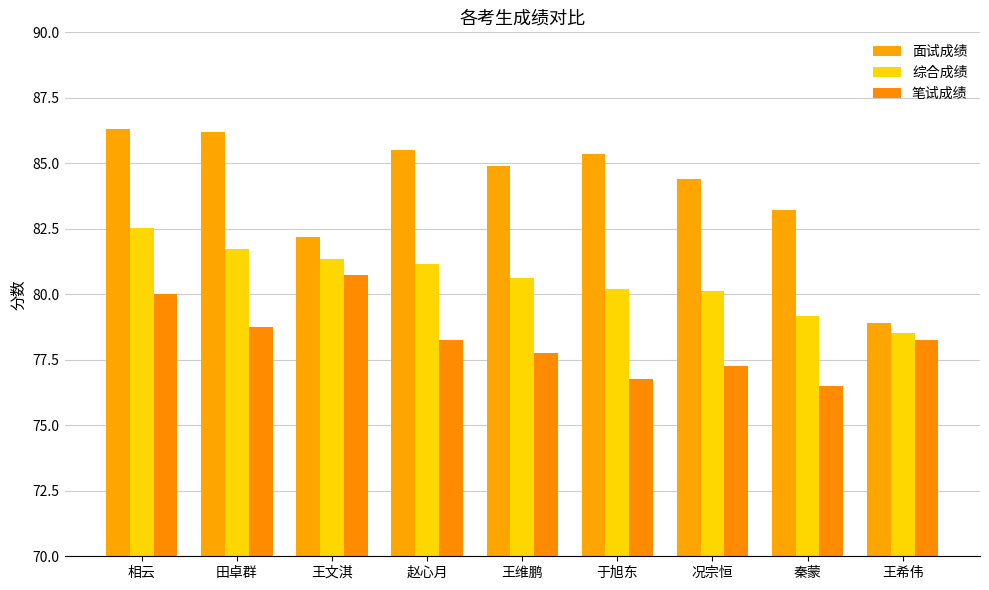

At which category is the sum across all series the highest?

相云